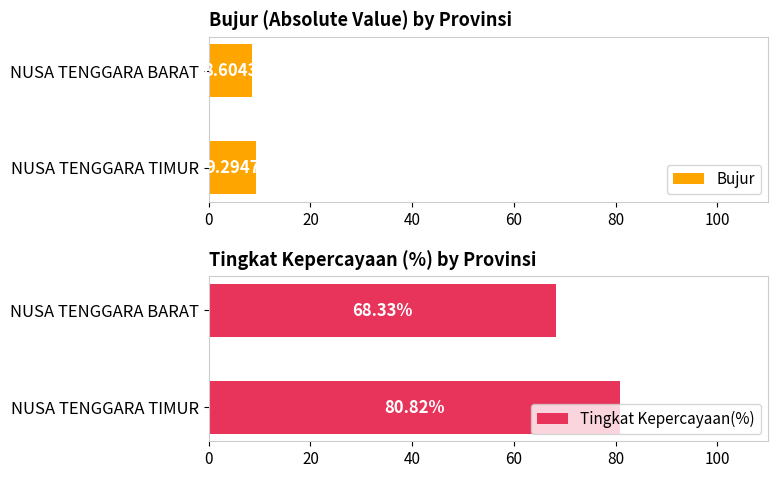

What is the minimum value for Tingkat Kepercayaan(%)?

68.3